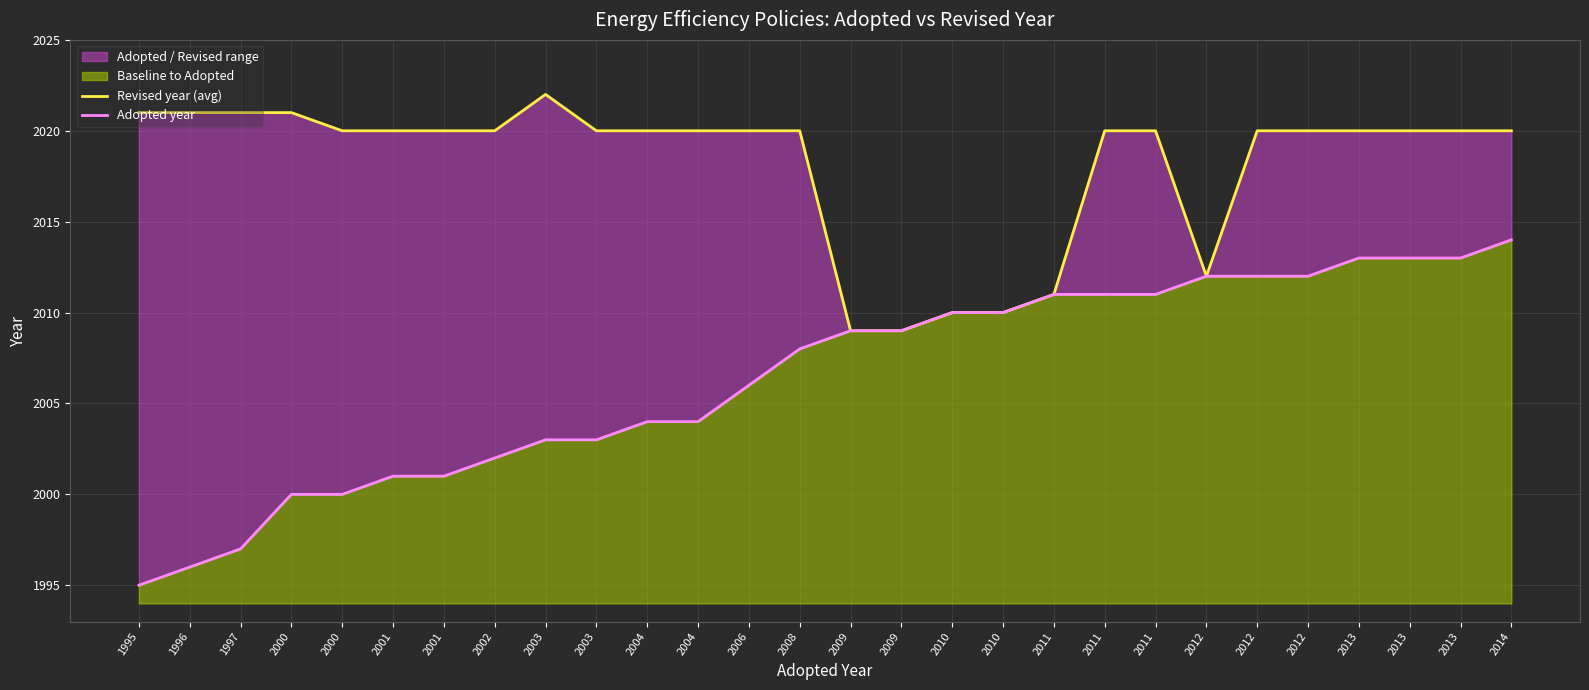

What is the highest value of the Revised year (avg) series?

2022